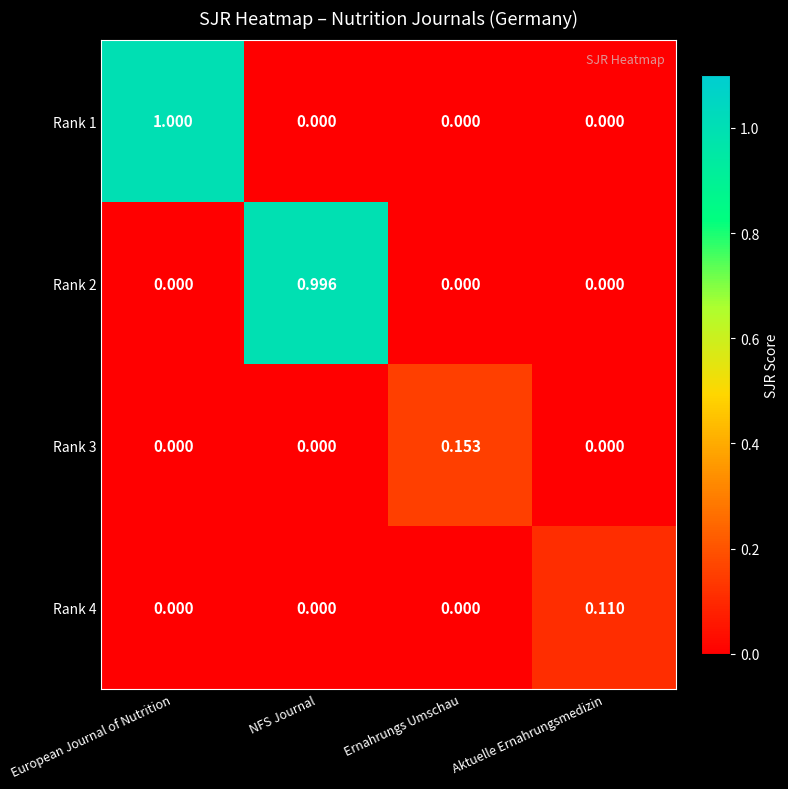

How many data points does each series have?

4